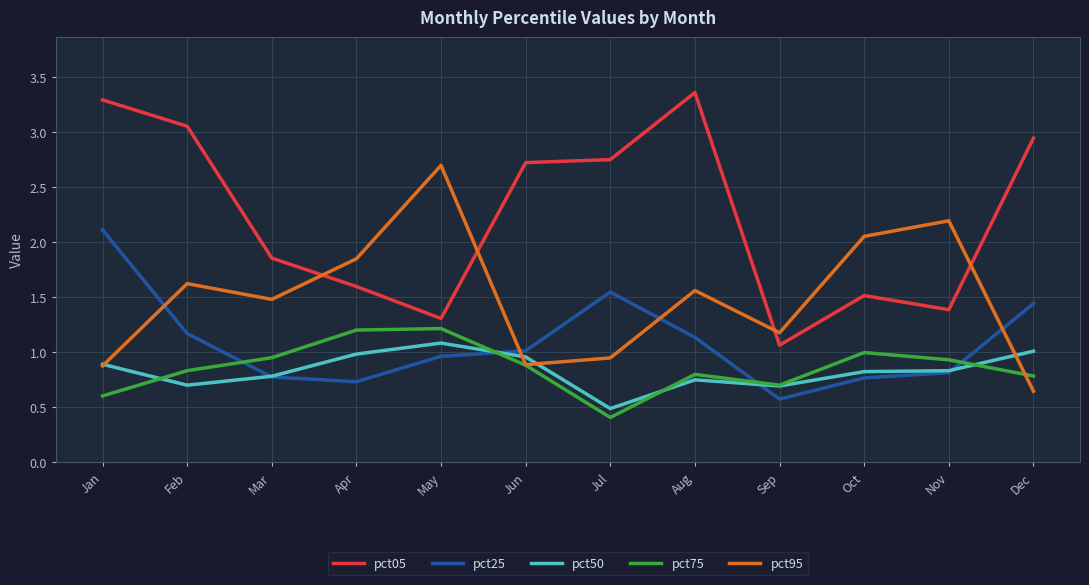

Which series ends up on top after the final intersection of pct75 and pct25?

pct25